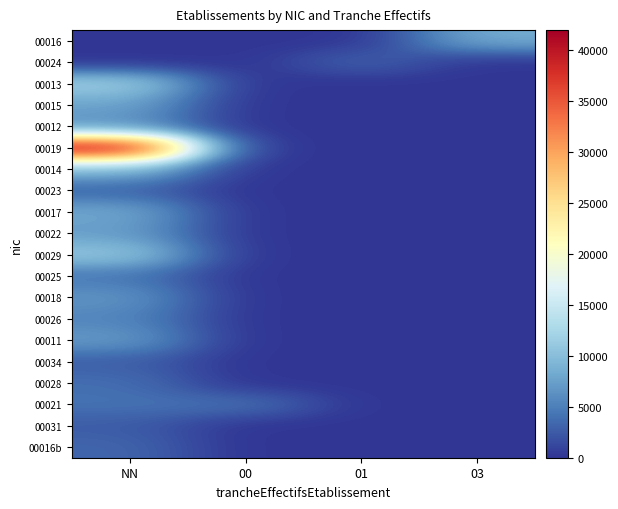

Reading left to right, transcribe all the data shown in this chart.

00016: NN=0	00=0	01=0	03=8500
00024: NN=0	00=0	01=3200	03=0
00013: NN=12000	00=0	01=0	03=0
00015: NN=7800	00=0	01=0	03=0
00012: NN=6200	00=0	01=0	03=0
00019: NN=42000	00=0	01=0	03=0
00014: NN=9500	00=0	01=0	03=0
00023: NN=3100	00=0	01=0	03=0
00017: NN=8200	00=0	01=0	03=0
00022: NN=7300	00=0	01=0	03=0
00029: NN=11000	00=0	01=0	03=0
00025: NN=4400	00=0	01=0	03=0
00018: NN=6700	00=0	01=0	03=0
00026: NN=5500	00=0	01=0	03=0
00011: NN=7100	00=0	01=0	03=0
00034: NN=2800	00=0	01=0	03=0
00028: NN=3900	00=0	01=0	03=0
00021: NN=4100	00=4100	01=0	03=0
00031: NN=2600	00=0	01=0	03=0
00016b: NN=3300	00=0	01=0	03=0